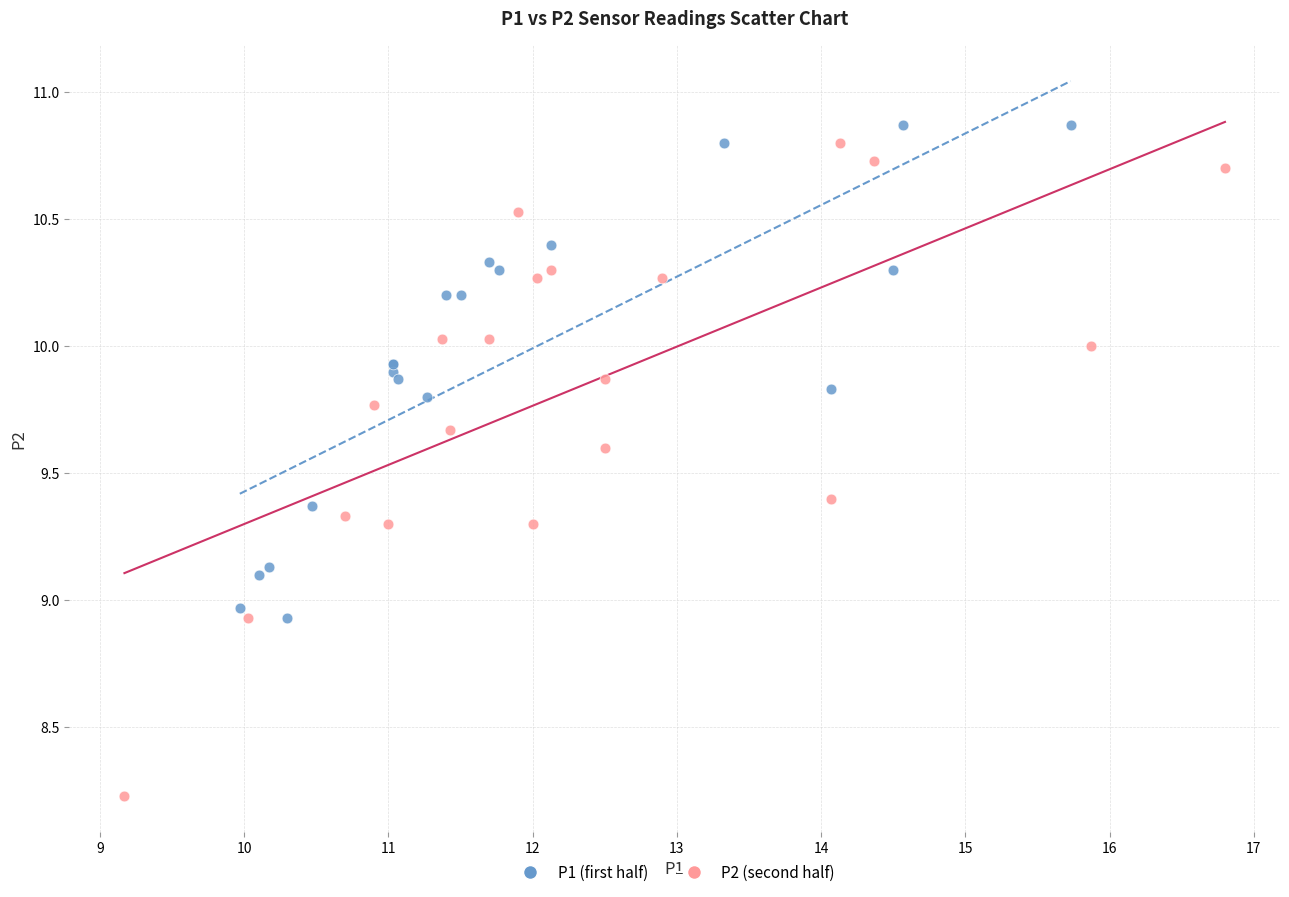

Which series has the largest Y range (max minus min)?

P2 (second half)